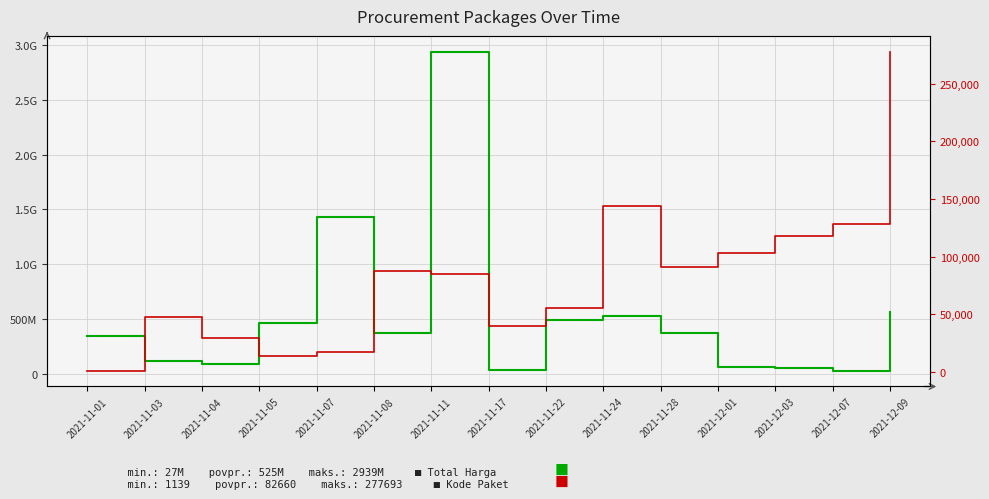

Is it true that Total Harga equals 766472424 at 2021-11-22?

False